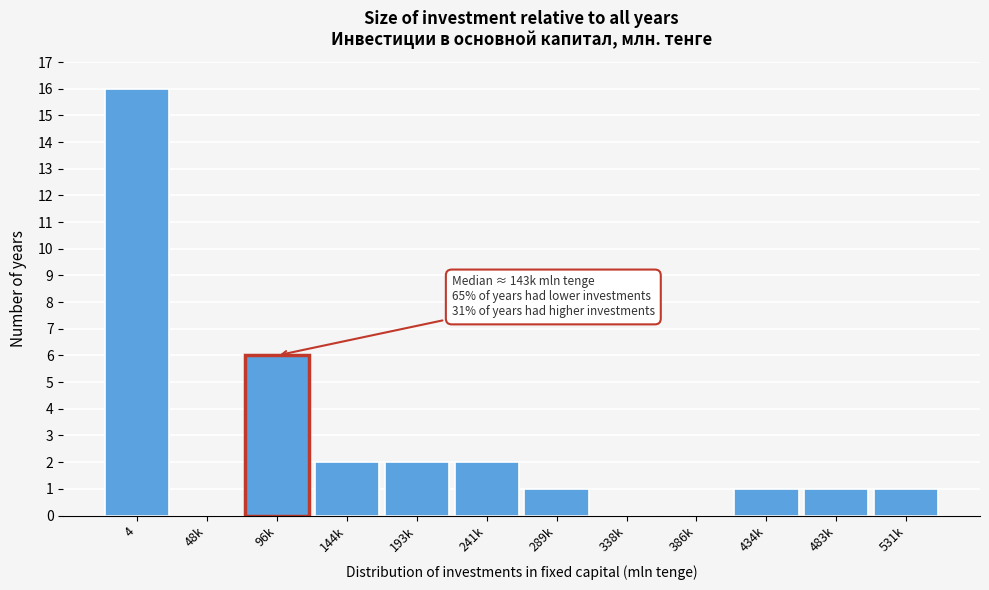

Reading right to left, transcribe all the data shown in this chart.

531k=1	483k=1	434k=1	386k=0	338k=0	289k=1	241k=2	193k=2	144k=2	96k=6	48k=0	4=16